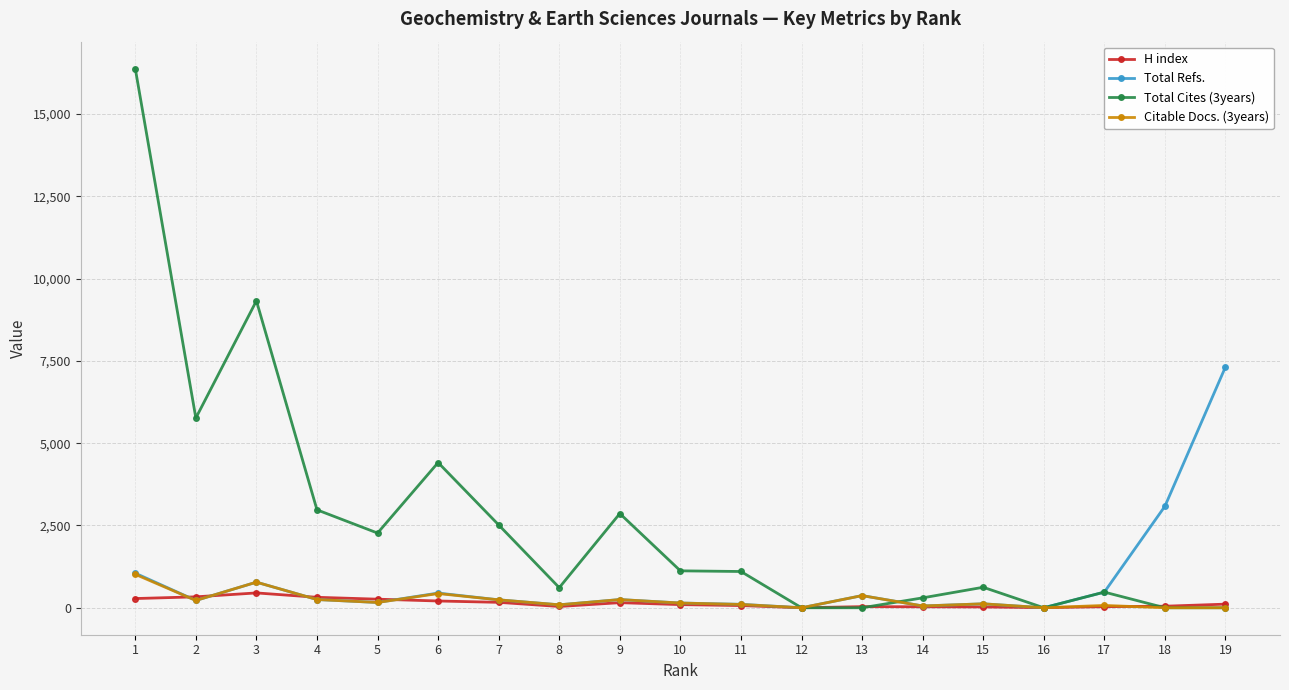

At which category is the sum across all series the highest?

1